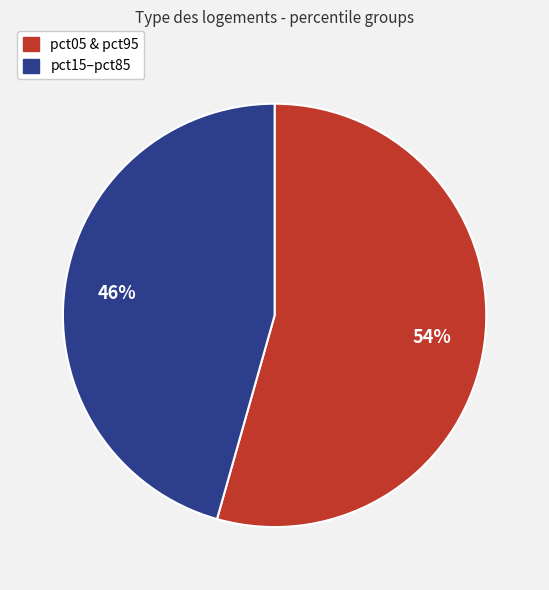

Is it true that pct15–pct85 is 57% of the pie?

False